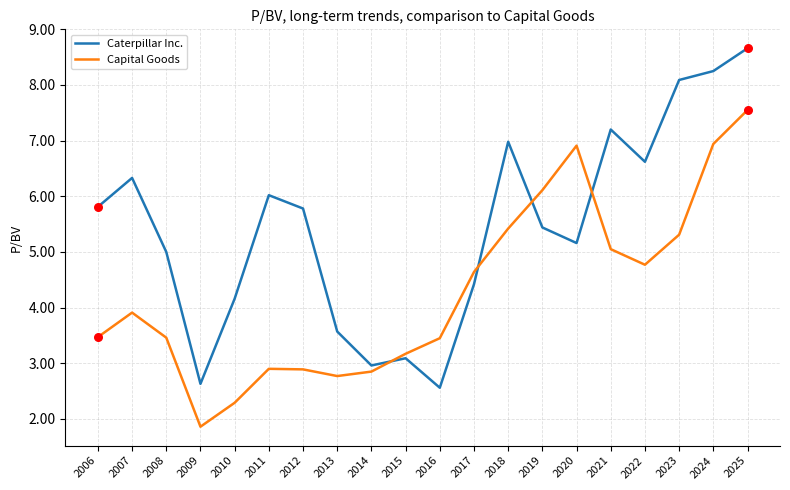

Which series has the largest range (max minus min)?

Caterpillar Inc.